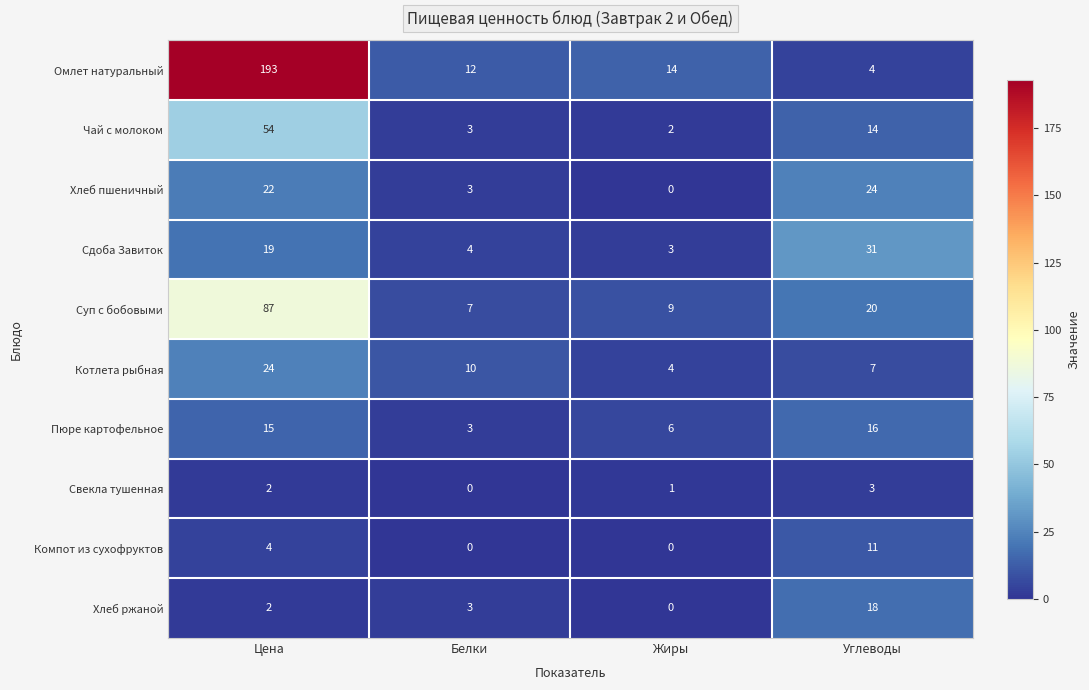

At which category is the sum across all series the highest?

Цена